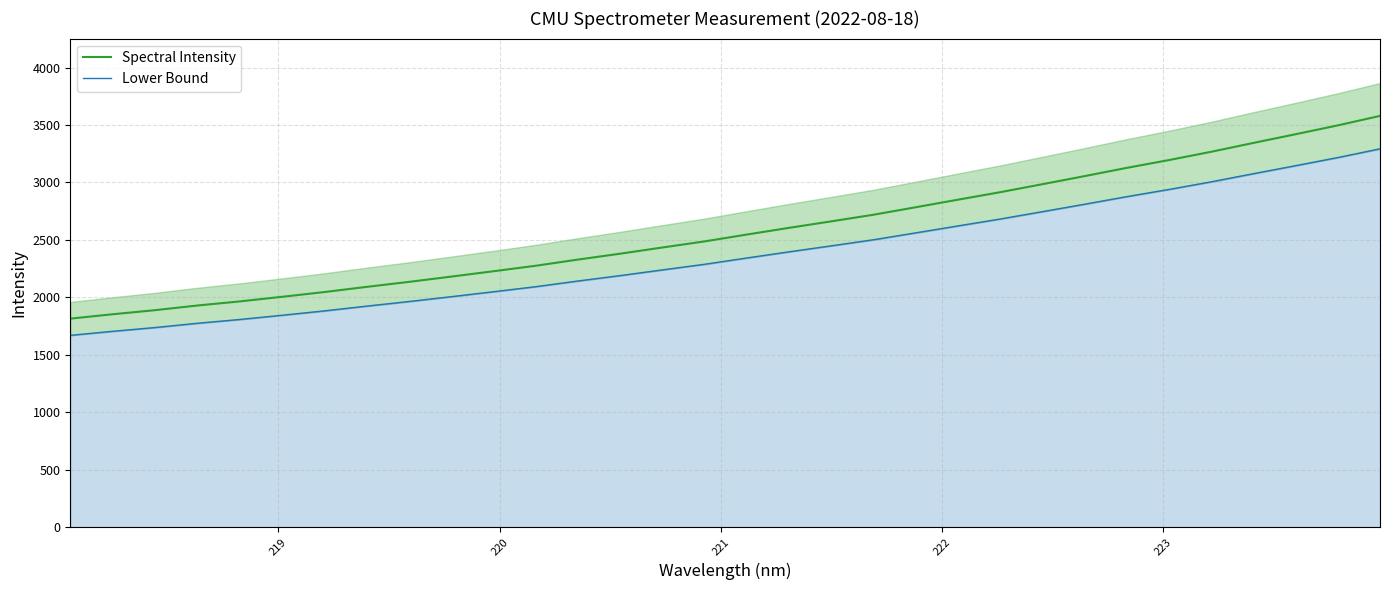

Reading left to right, what are all the values shown in this chart?

Spectral Intensity: 1815.1	1853.1	1888.6	1929.0	1964.7	2004.7	2046.1	2091.1	2134.6	2180.4	2227.1	2274.9	2328.8	2379.9	2433.9	2487.0	2546.7	2605.1	2661.6	2719.3	2784.4	2850.2	2915.4	2985.0	3055.3	3127.3	3195.2	3267.3	3344.3	3420.1	3497.0	3579.6
Lower Bound: 1669.8	1704.8	1737.5	1774.7	1807.6	1844.3	1882.4	1923.8	1963.8	2005.9	2048.9	2092.9	2142.5	2189.5	2239.2	2288.1	2343.0	2396.7	2448.7	2501.7	2561.6	2622.1	2682.2	2746.2	2810.9	2877.1	2939.6	3005.9	3076.8	3146.5	3217.3	3293.2